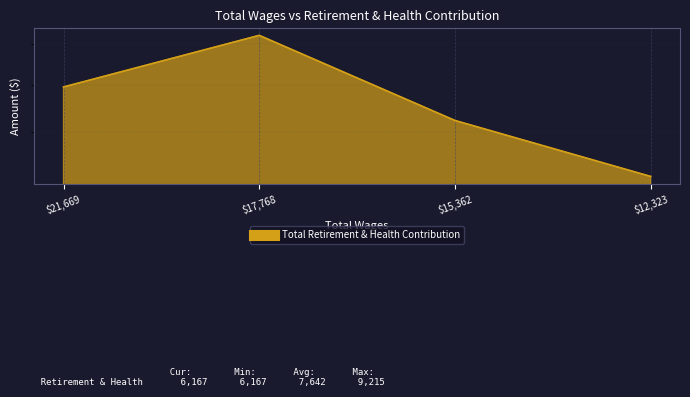

What is the value of the 1st point from the left?

7956